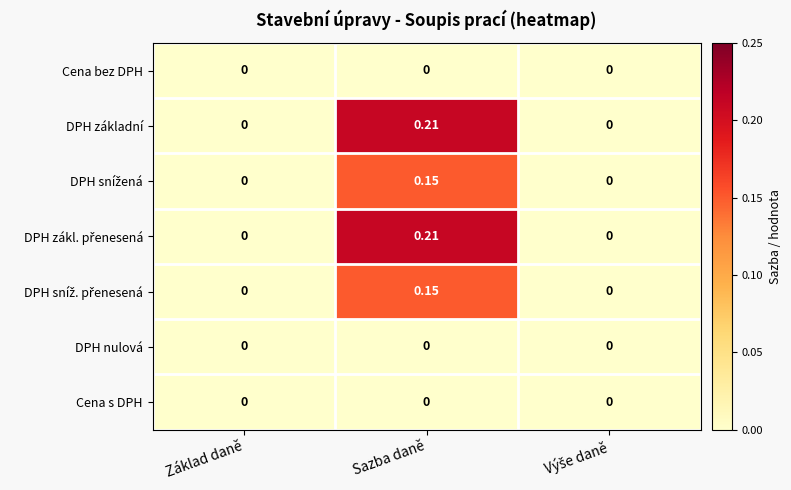

Which label corresponds to the largest value in the chart?

Sazba daně